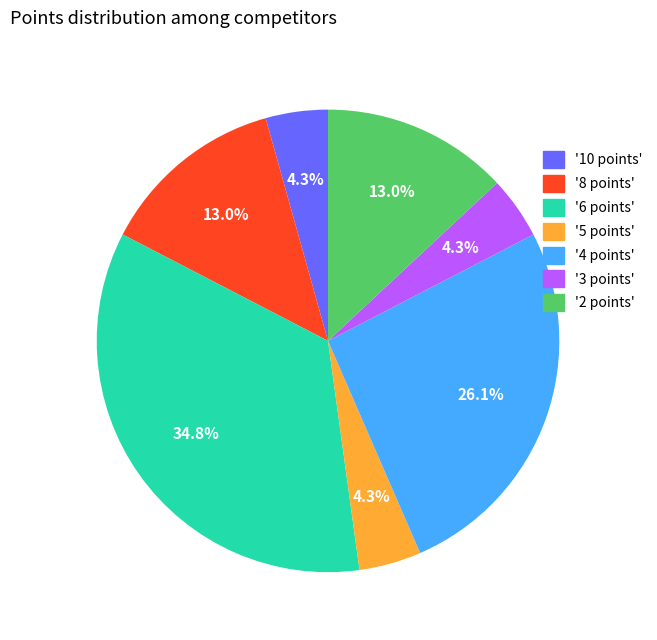

What is the ratio of the value at '8 points' to the value at '6 points'?

0.4